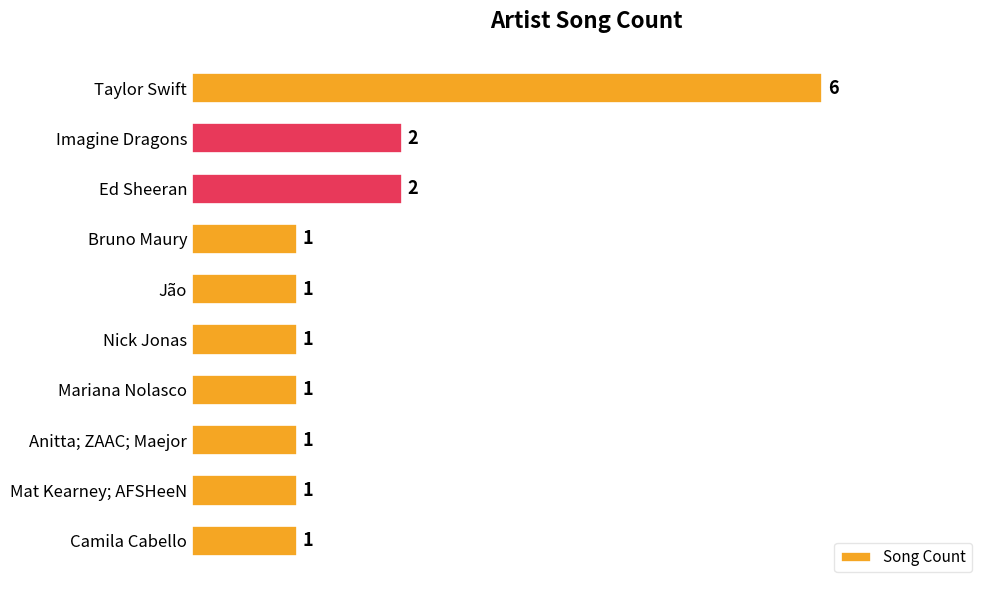

The value at Mariana Nolasco is 2. True or false?

False